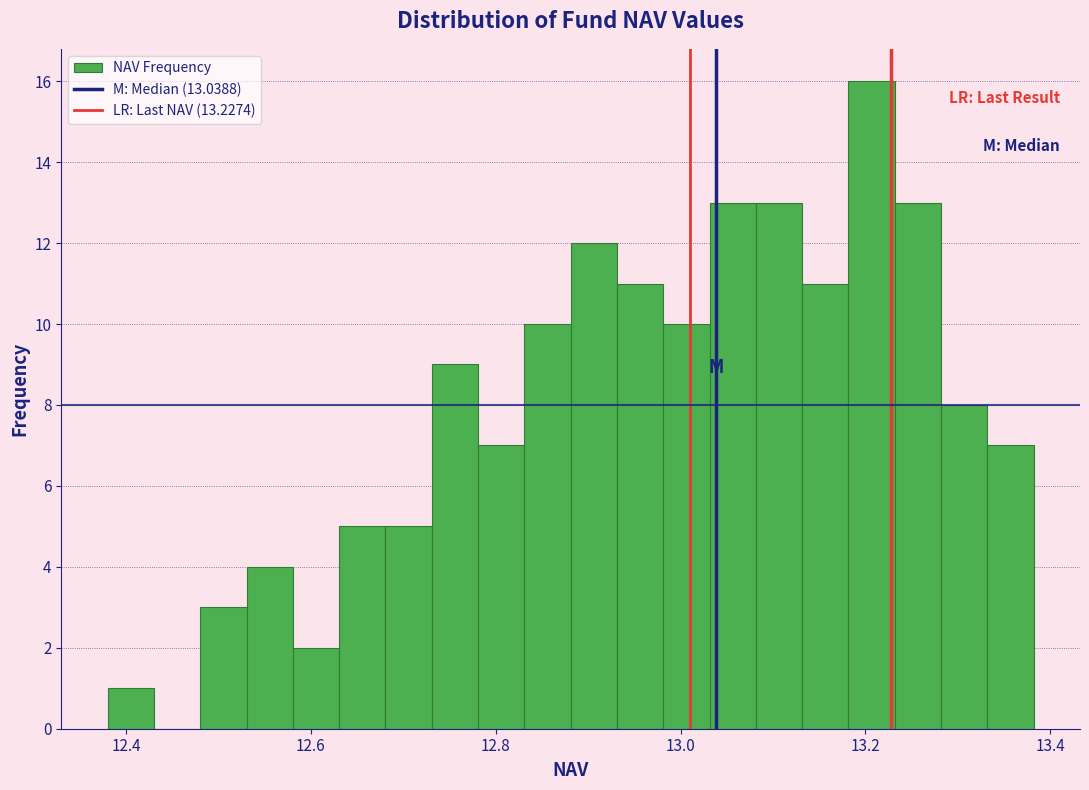

Around what value on the x-axis is the tallest bar? Give the approximate position of its centre, as read against the axis.

13.20